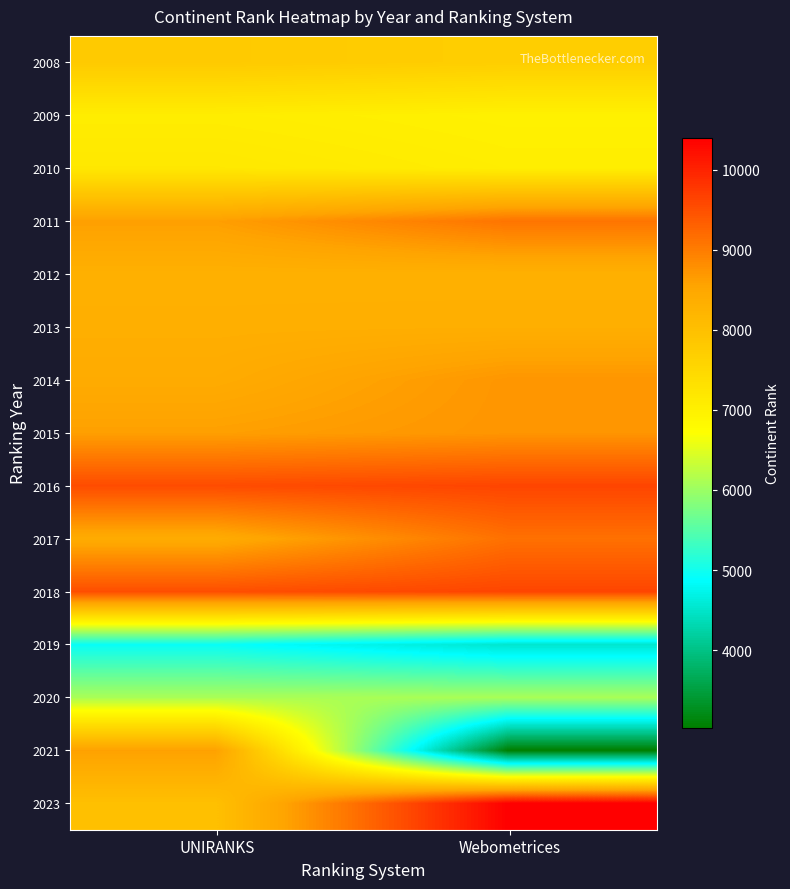

How many series are shown in this chart?

15